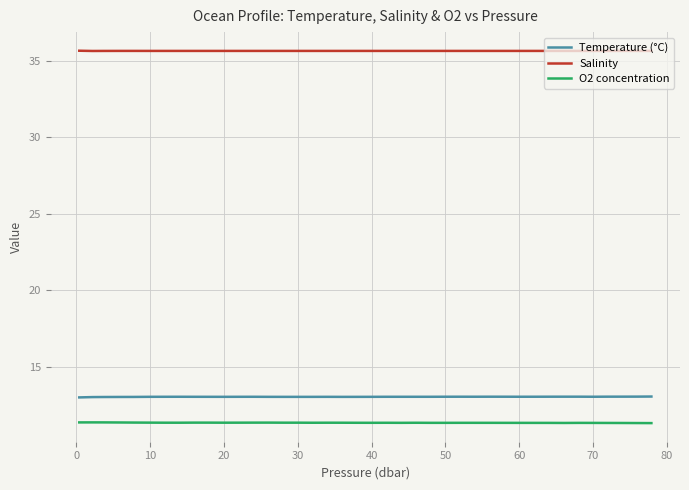

List the series in order of their peak value, highest first.

Salinity, Temperature (°C), O2 concentration